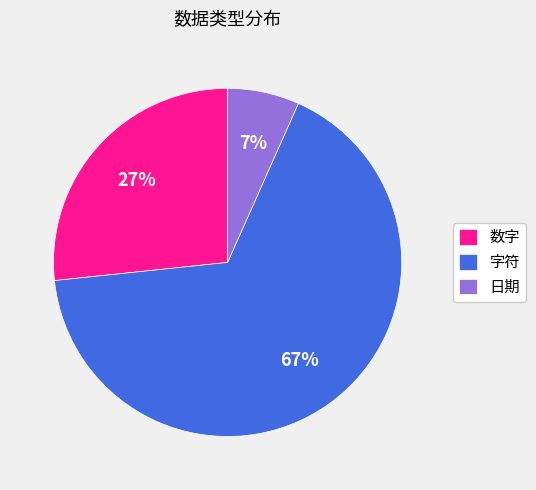

Combined, do 数字 and 日期 account for over 50%?

No